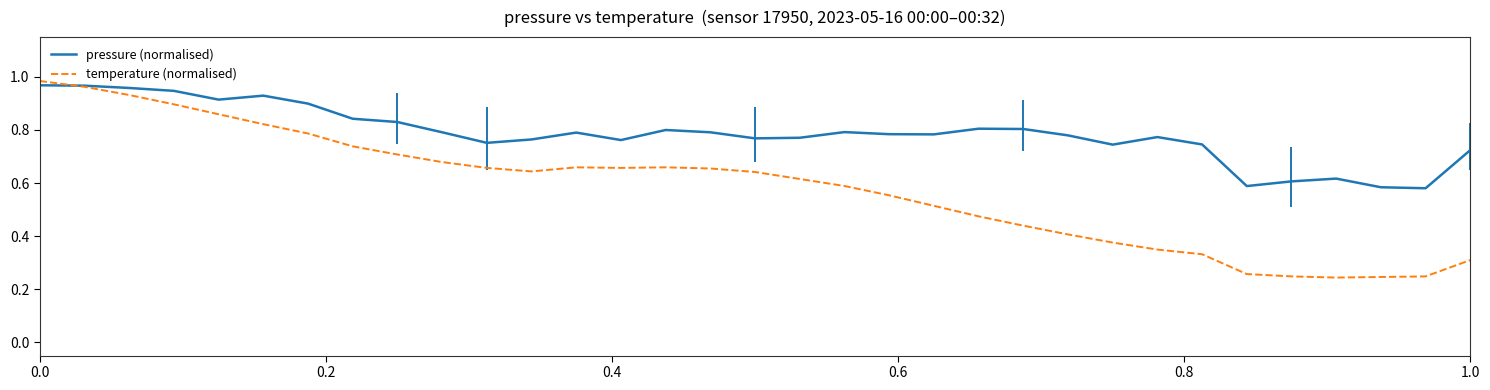

How many intersections are there between temperature (normalised) and pressure (normalised)?

1